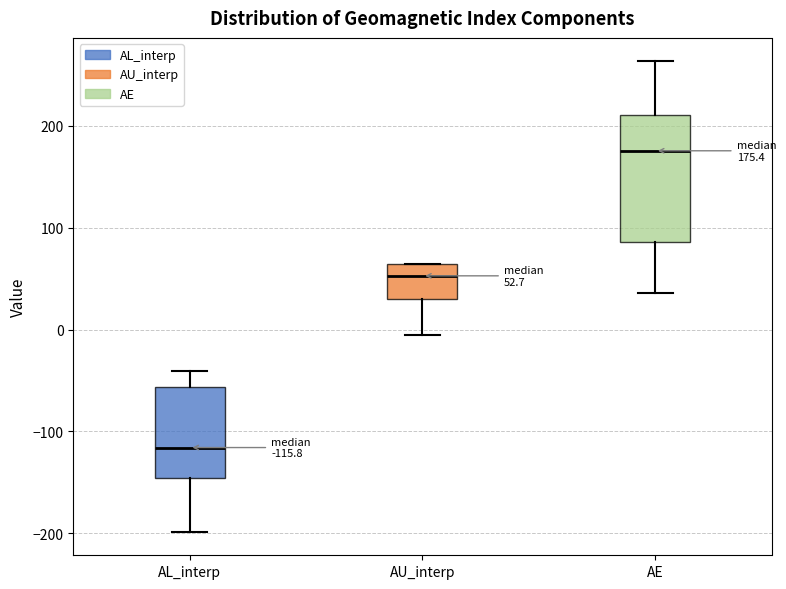

Which box is the tallest, from its lower edge to its upper edge?

AE